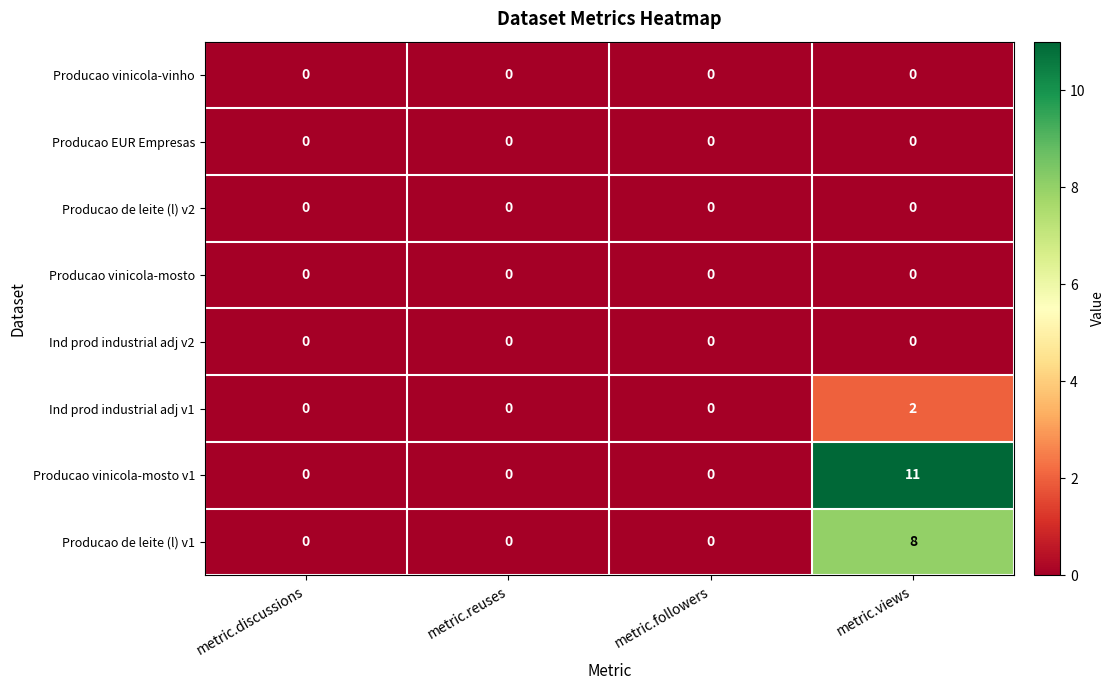

Count the Ind prod industrial adj v1 values in the range 0 to 2.

4